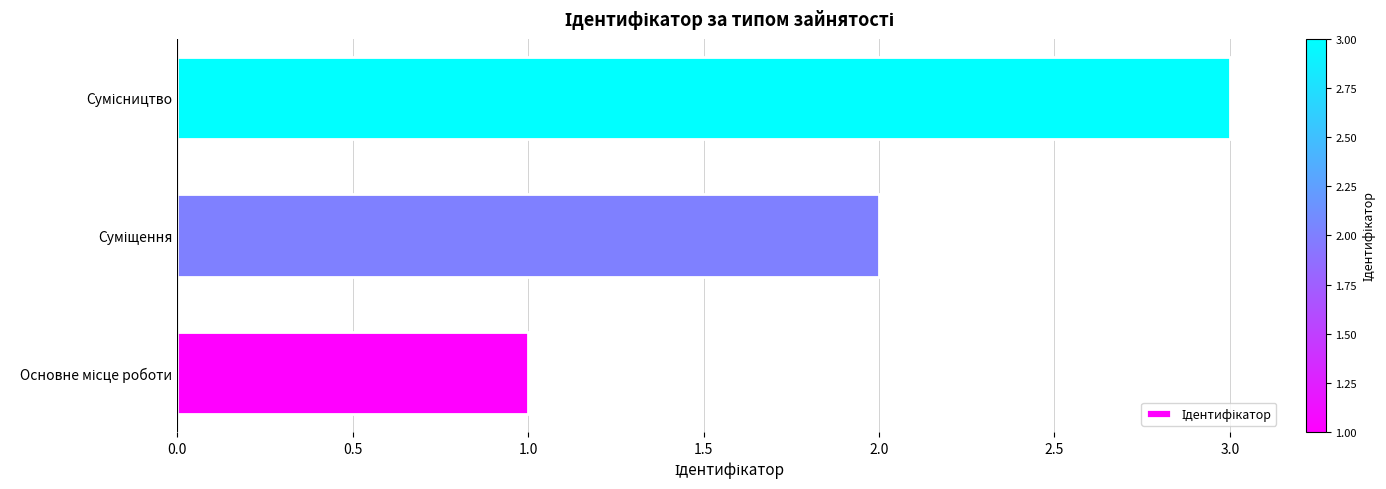

What is the greatest value displayed?

3